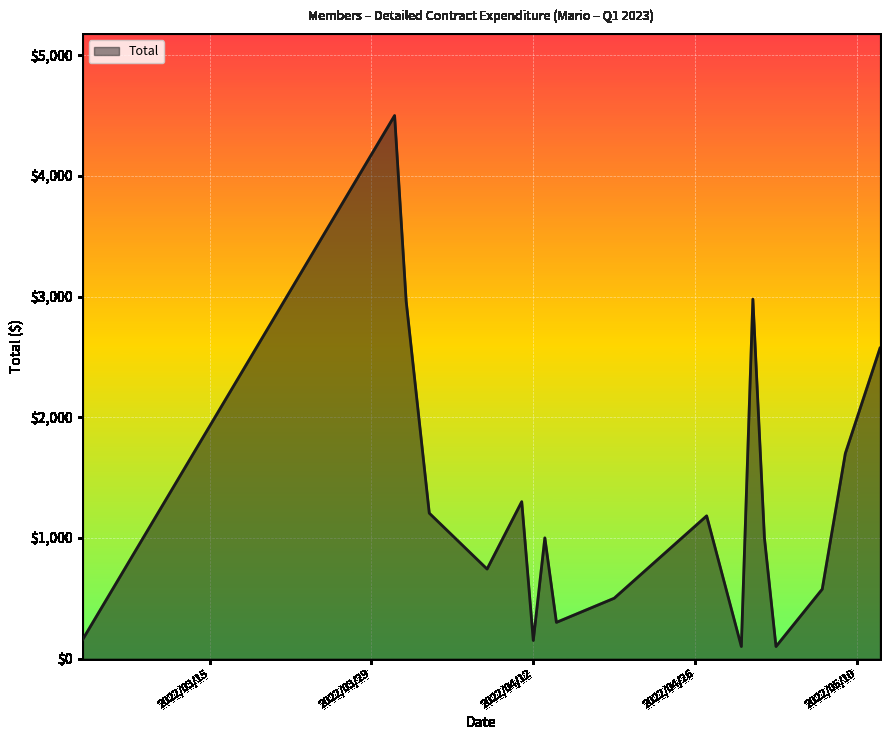

What is the greatest value displayed?

4500.0